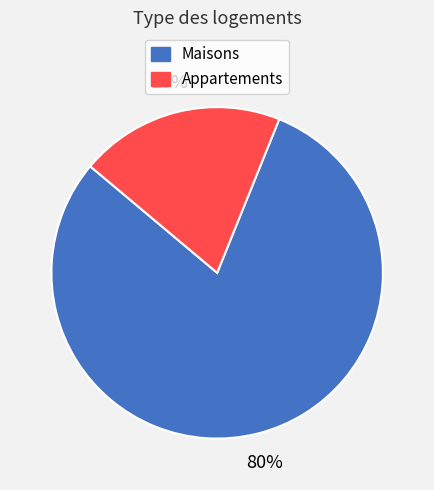

To the nearest percent, what percentage of the pie is Maisons?

80%